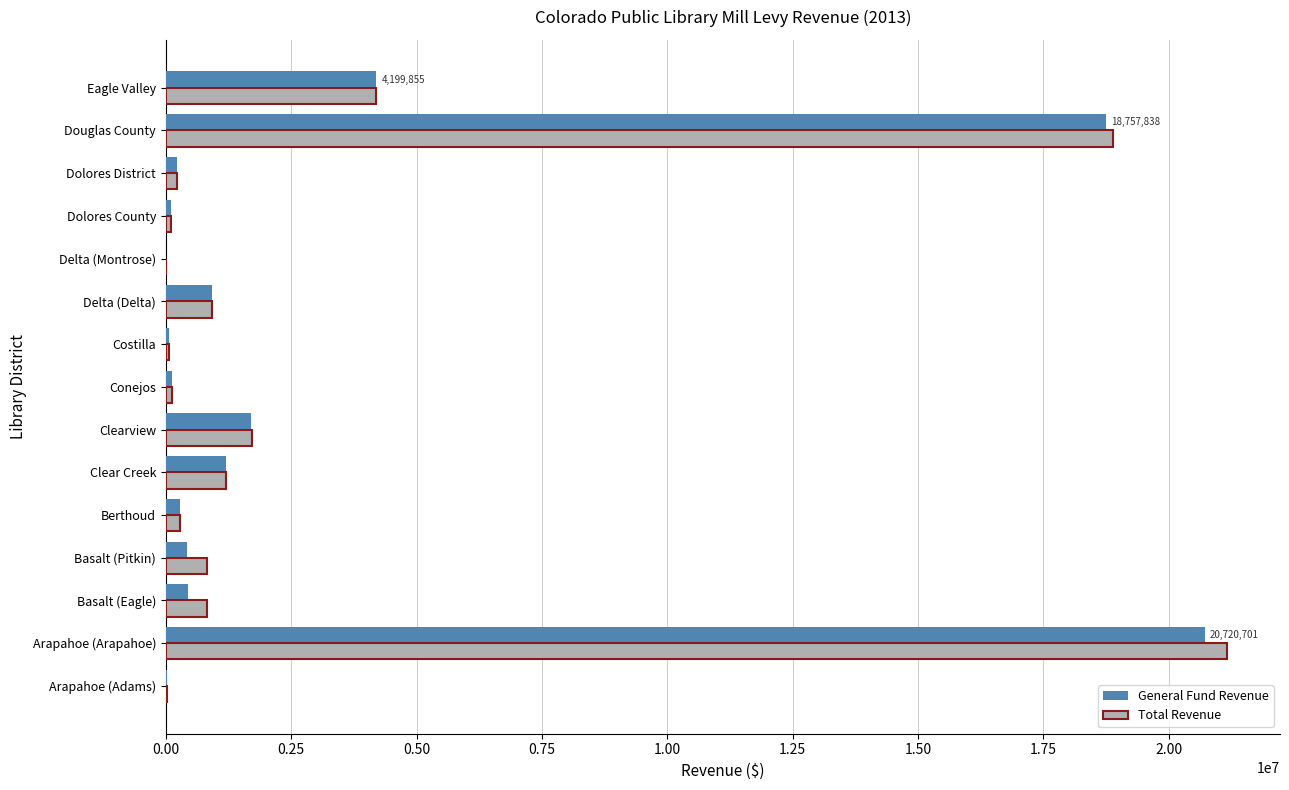

What are all the series names shown in the legend?

General Fund Revenue, Total Revenue